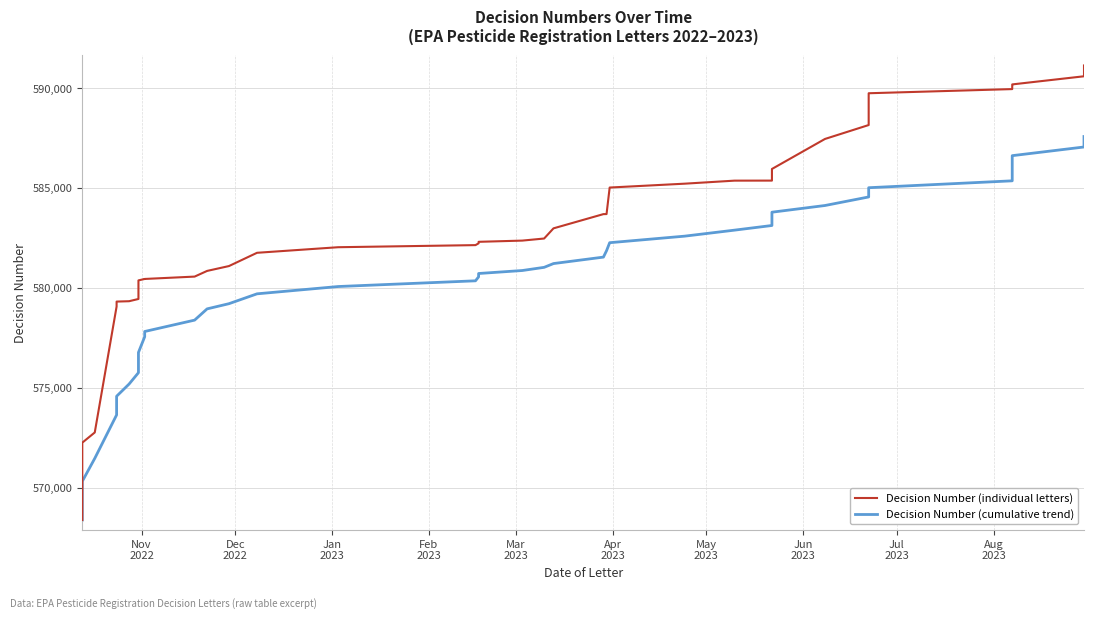

How many categories are shown in the chart?

40